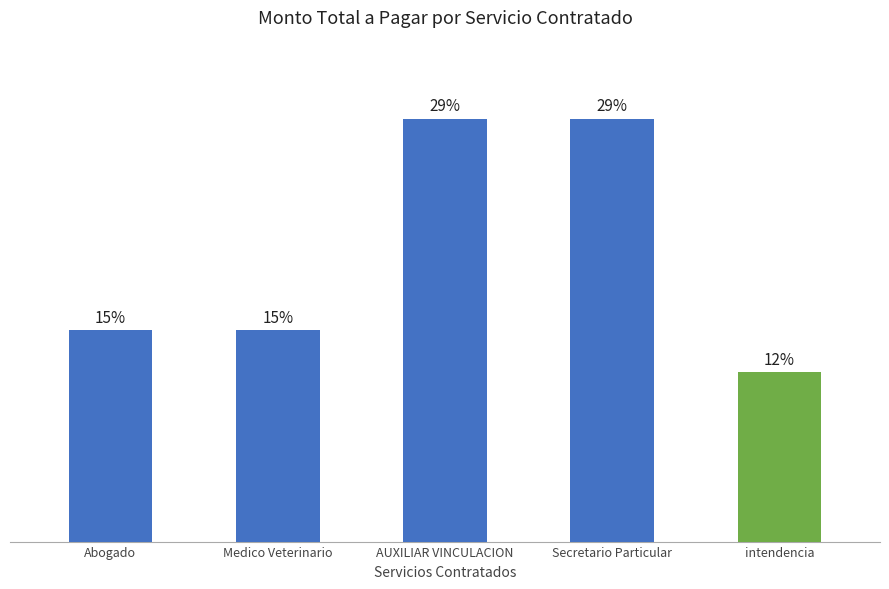

Are the bars horizontal?

No